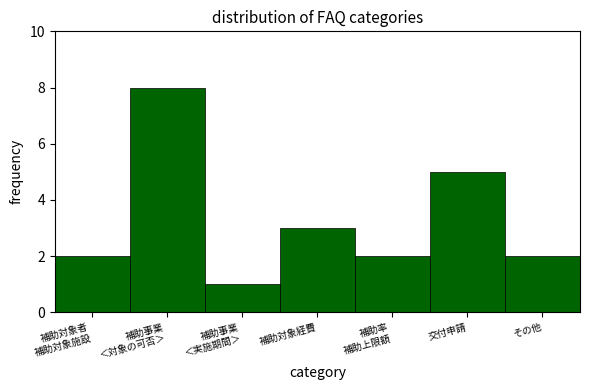

Reading right to left, transcribe all the data shown in this chart.

2	5	2	3	1	8	2